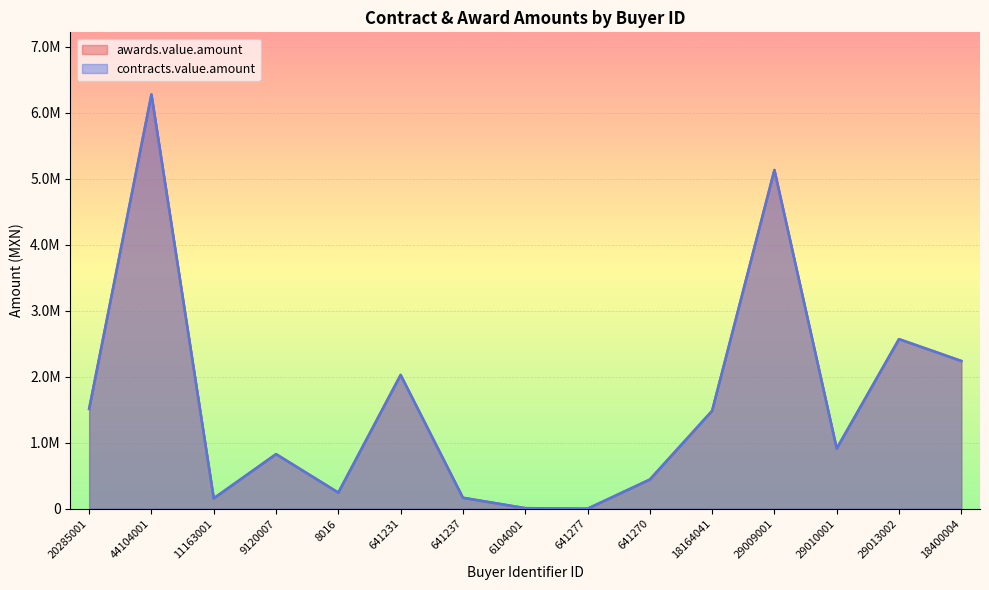

Which series has the largest total across all categories?

awards.value.amount